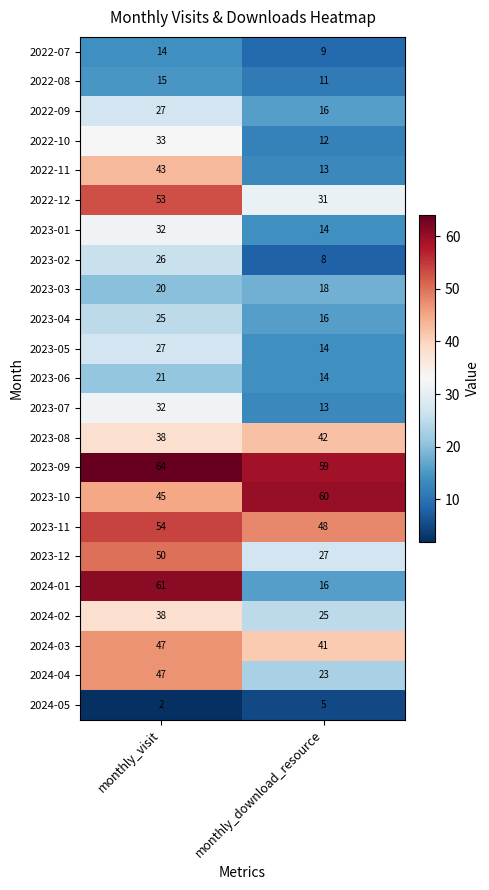

What is the approximate value of 2024-04 at monthly_download_resource, to the nearest 10?

20